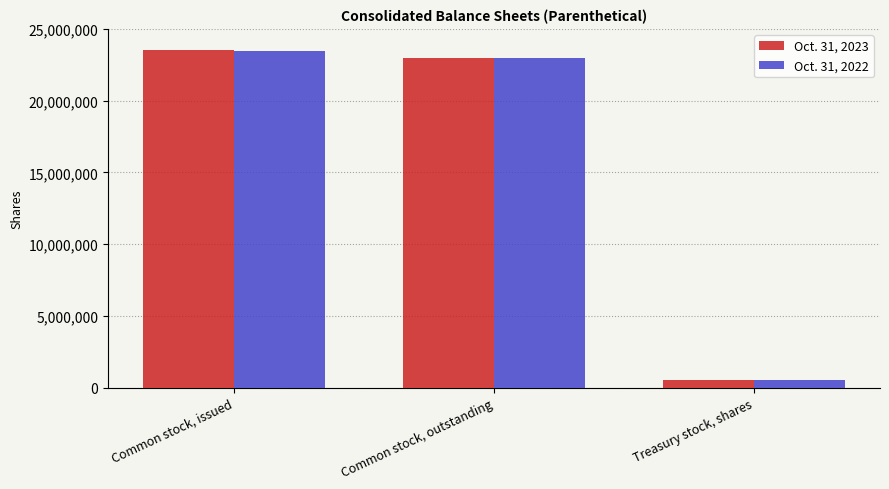

How many values in the Oct. 31, 2023 series are below 22963451?

1